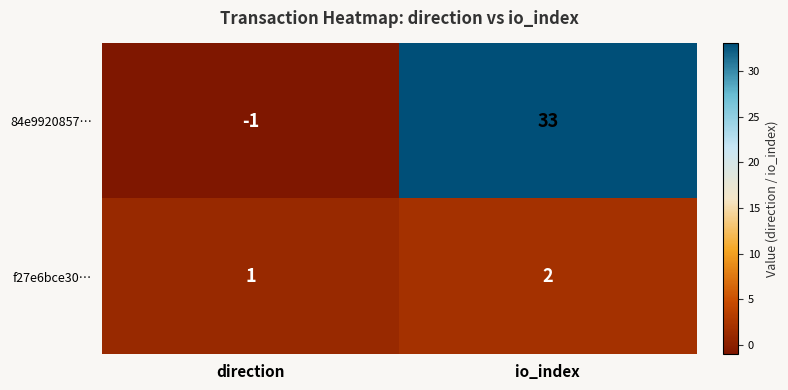

Rank the series at io_index from highest to lowest value.

84e9920857…, f27e6bce30…